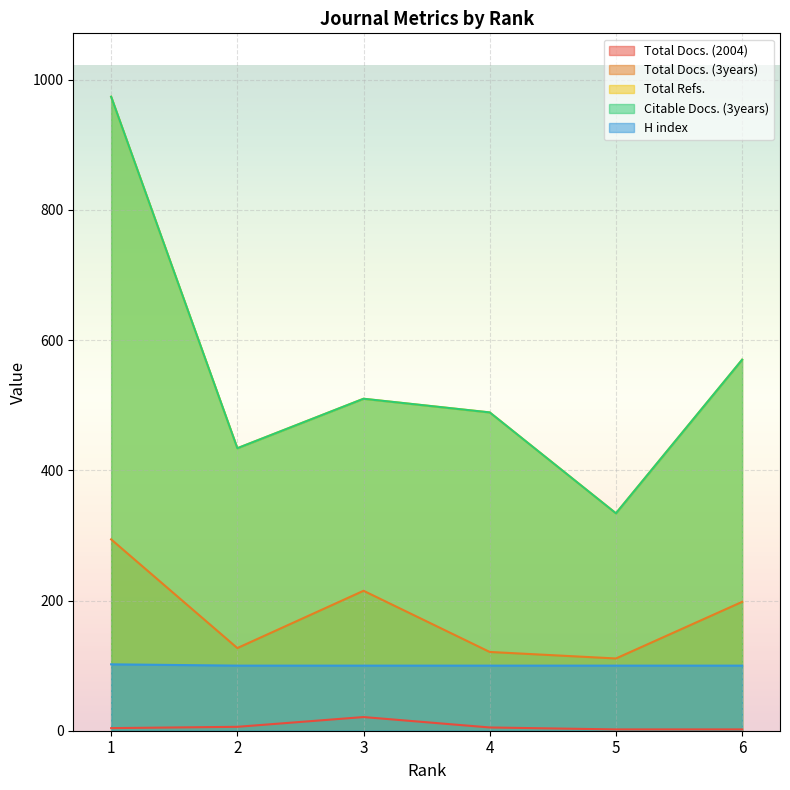

True or false: Total Docs. (2004) has more than 2 interior local peaks.

False